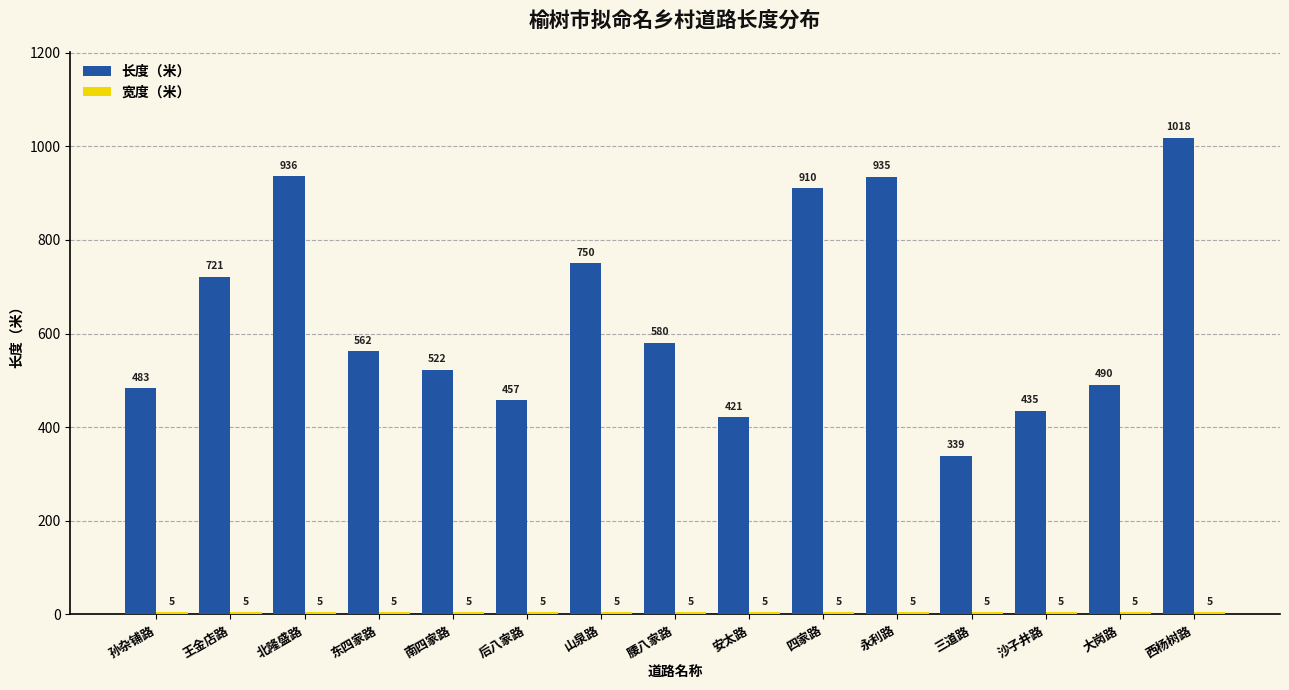

At which category does the chart reach its peak across all series?

西杨树路